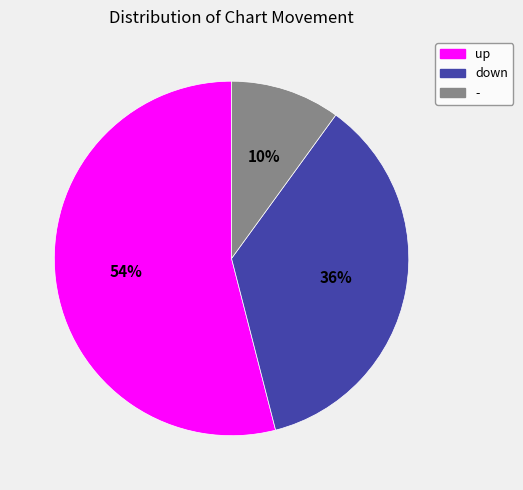

Count the number of slices in the pie.

3